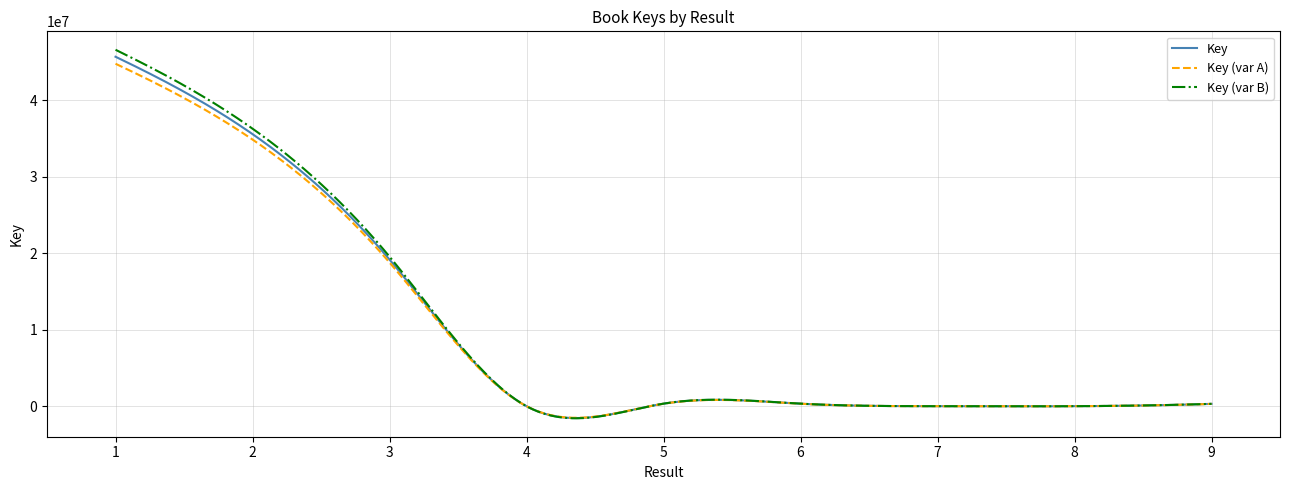

Which series has the largest range (max minus min)?

Key (var B)